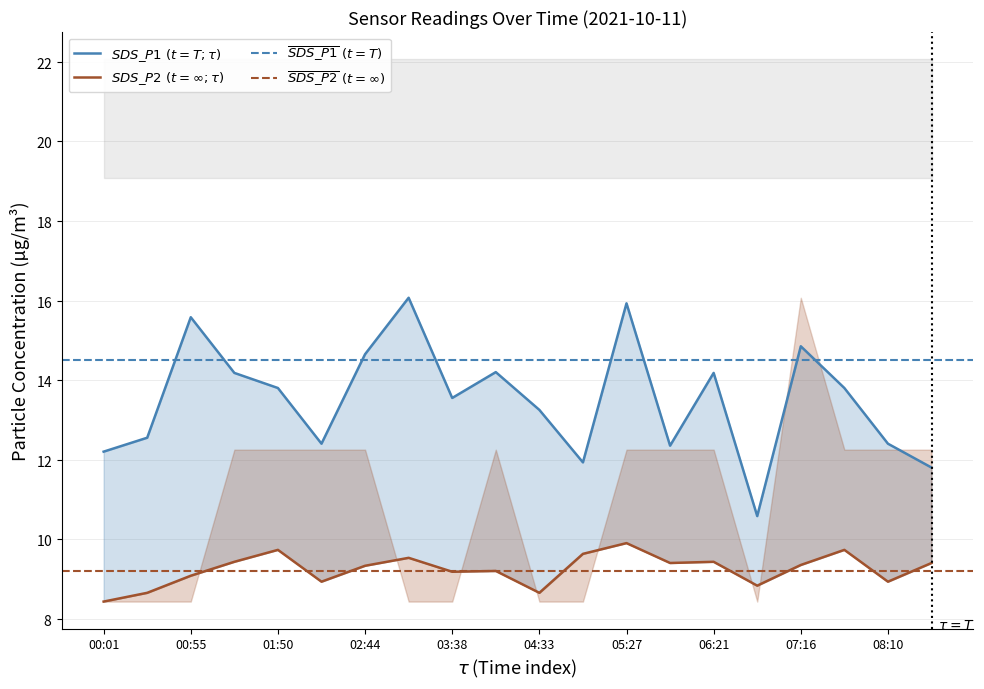

How many data points in SDS_P1 are above 13?

12